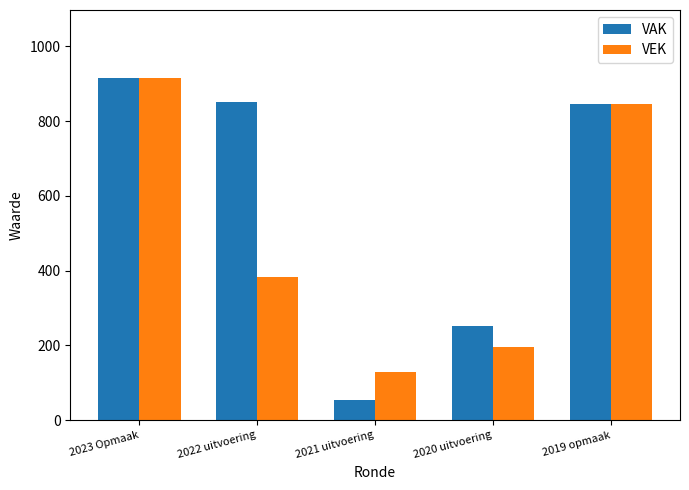

Does the chart contain any negative values?

No